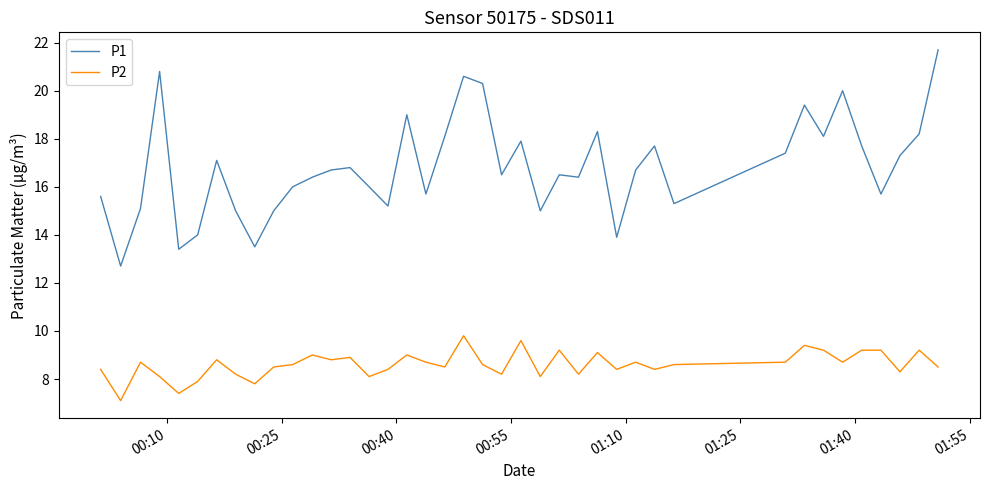

Rank the series by their average value, from lowest to highest.

P2, P1